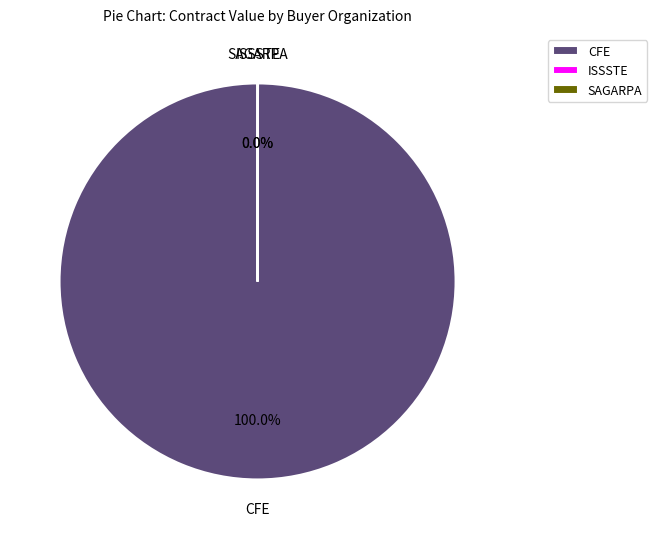

Is there a majority slice in this chart?

Yes